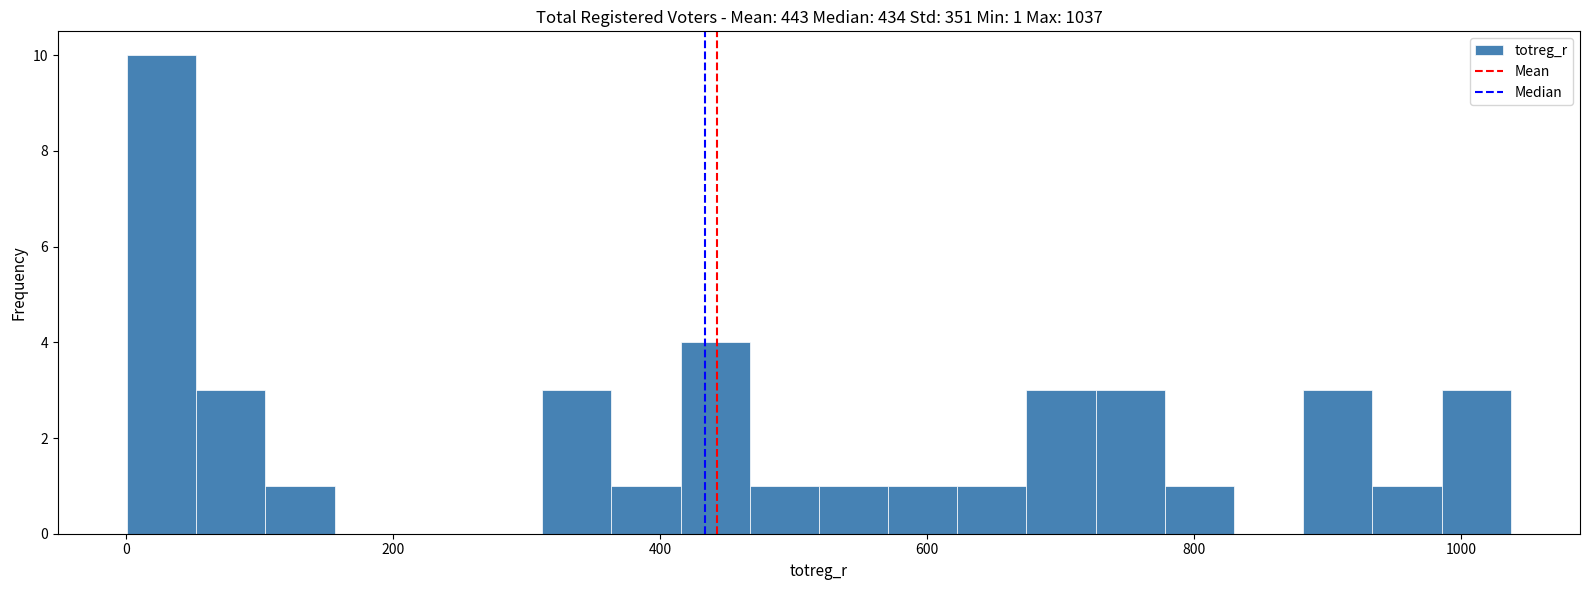

Read against the x-axis, roughly where is the centre of the tallest bar?

20